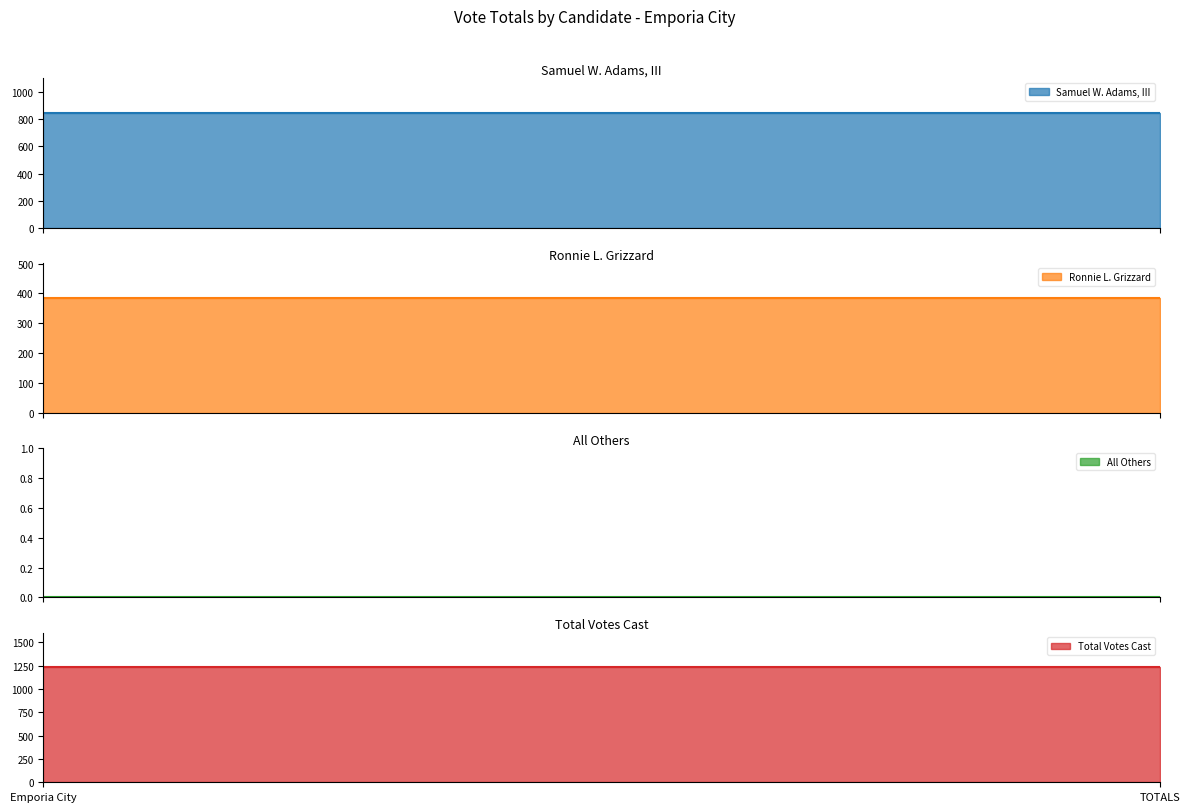

How many lines are shown in the chart?

4